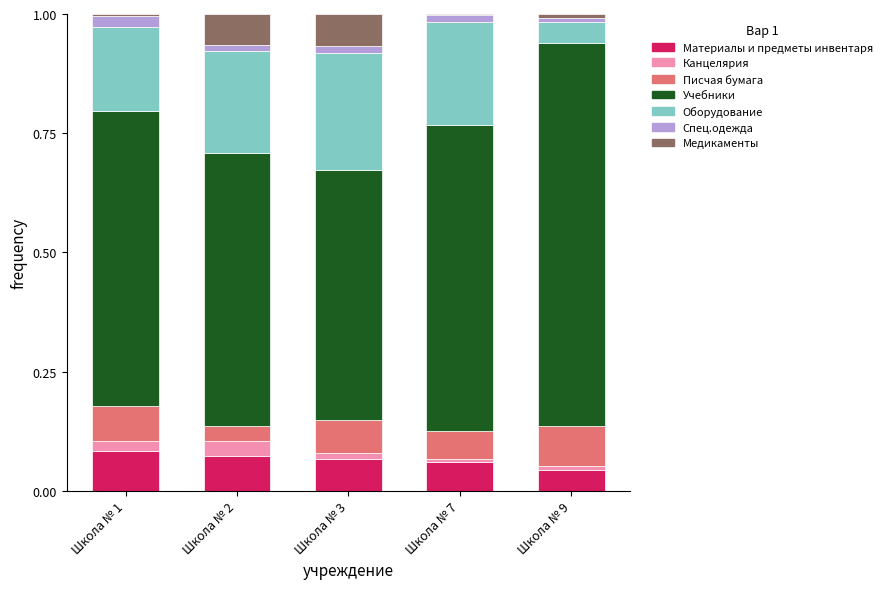

What is the sum of all Материалы и предметы инвентаря values?

0.3